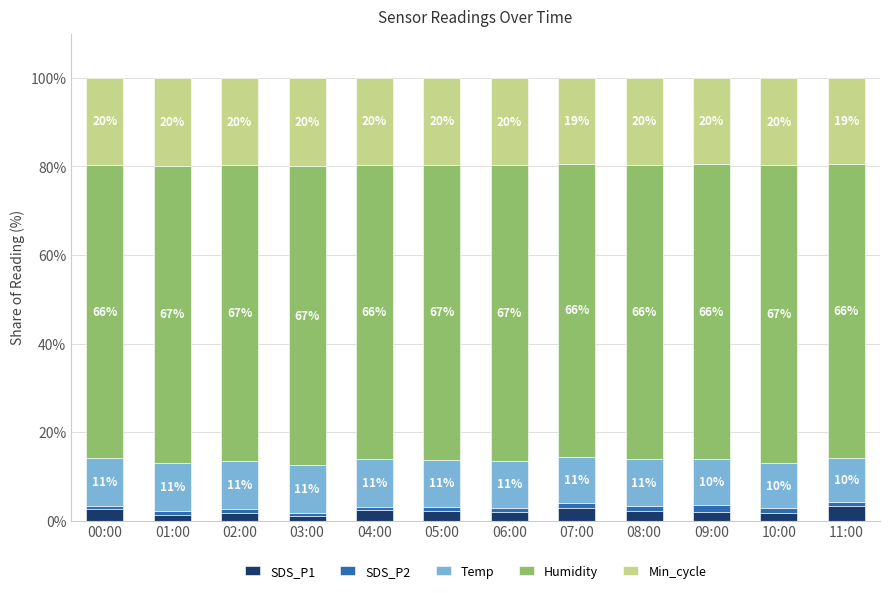

How many bars are there in total?

12